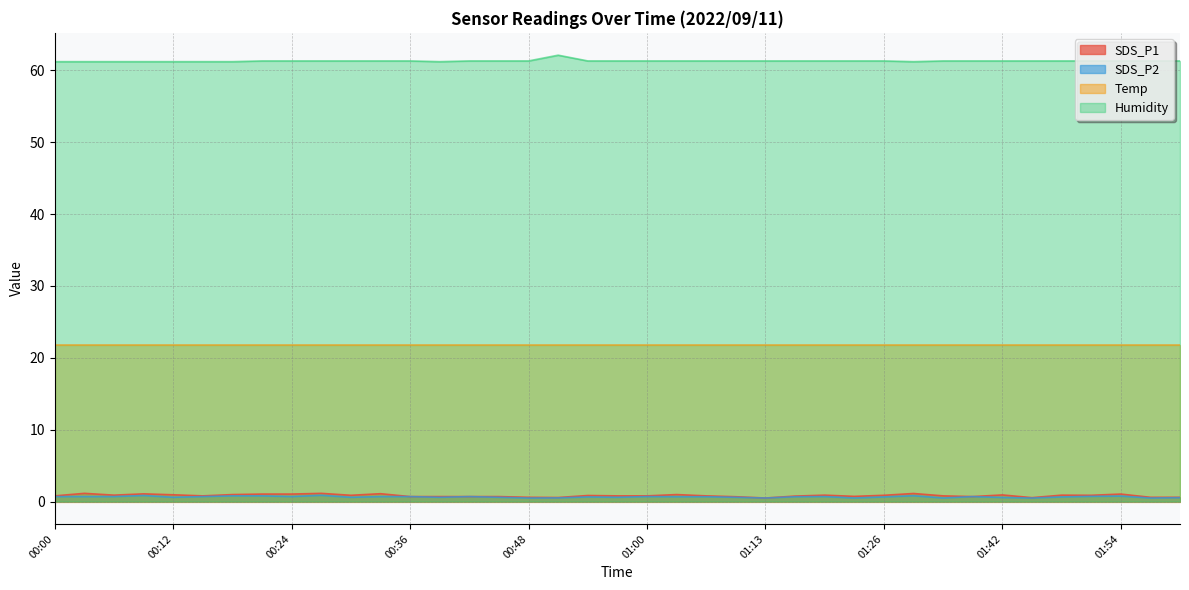

Which has a higher value, 00:48 or 01:32?

01:32